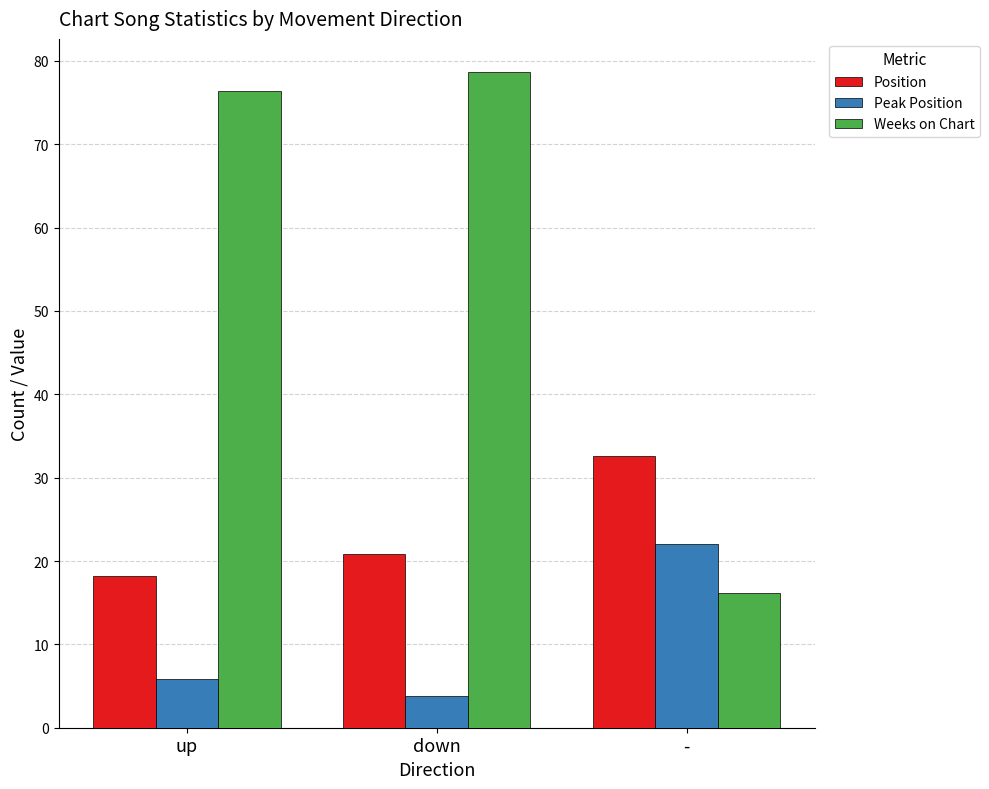

At how many categories does at least one series exceed 38?

2